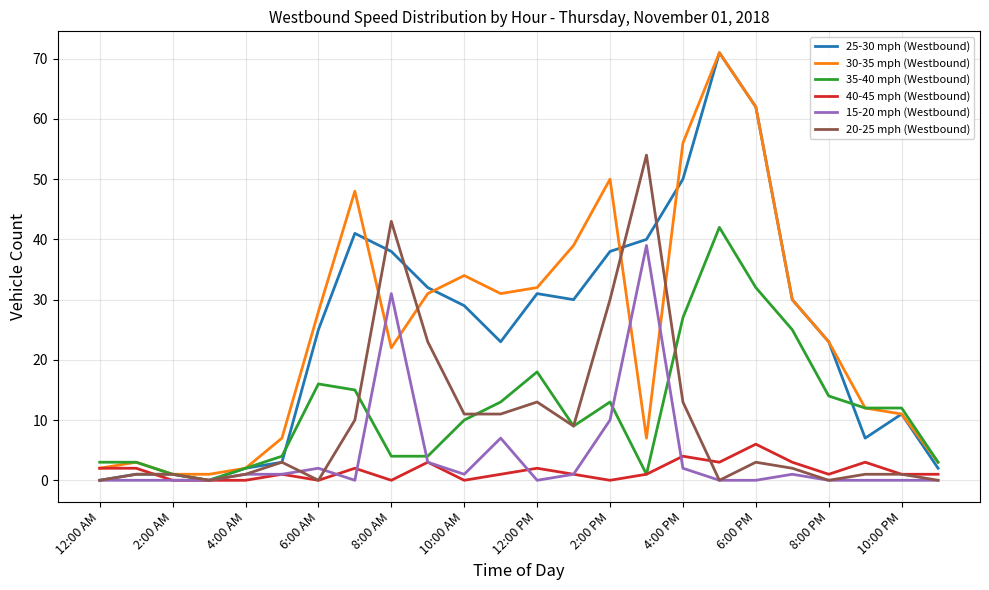

Which series has the widest spread of values?

25-30 mph (Westbound)